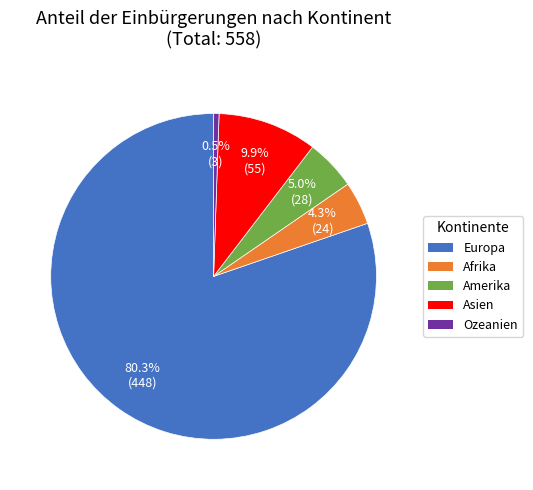

How many slices are in this pie chart?

5